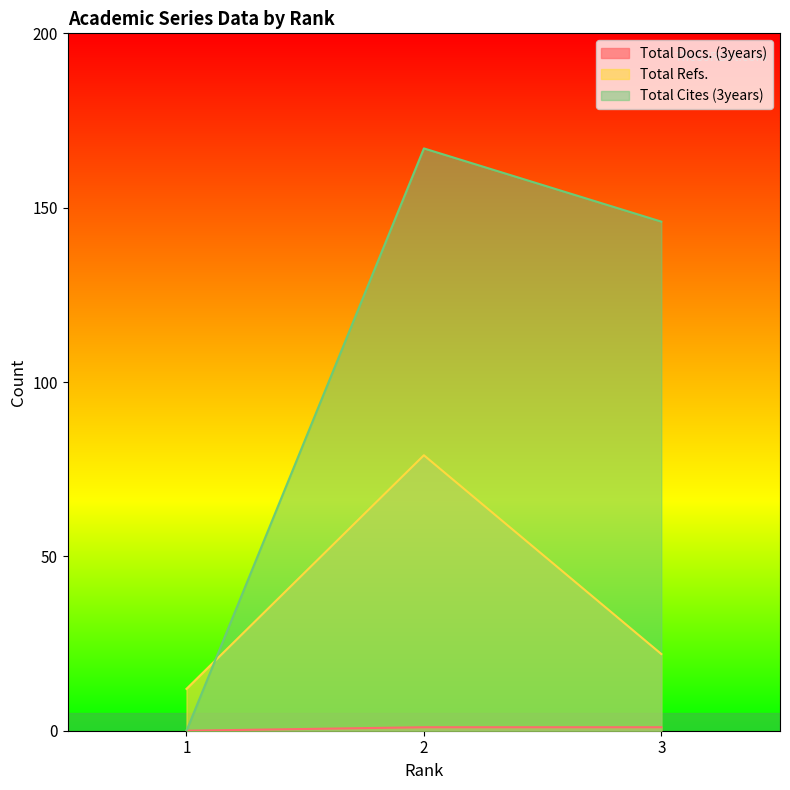

Between 2 and 1, which is larger?

2